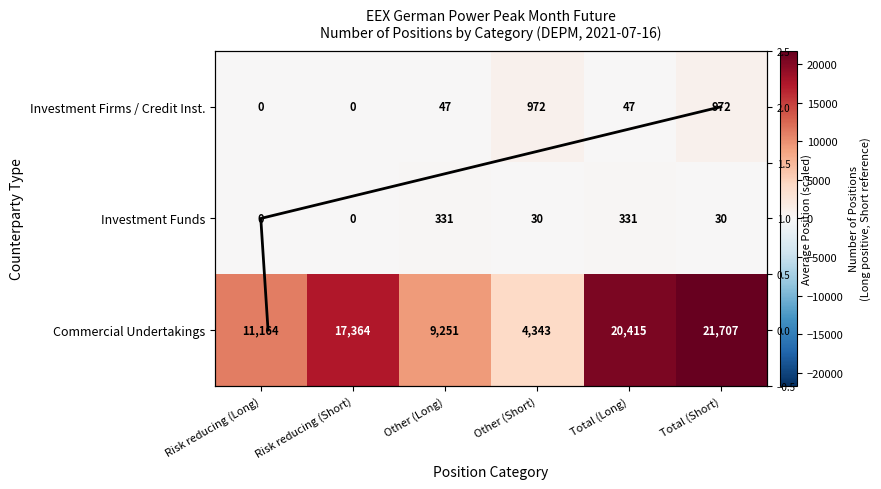

Read the Investment Firms / Credit Inst. value at Other (Short).

972